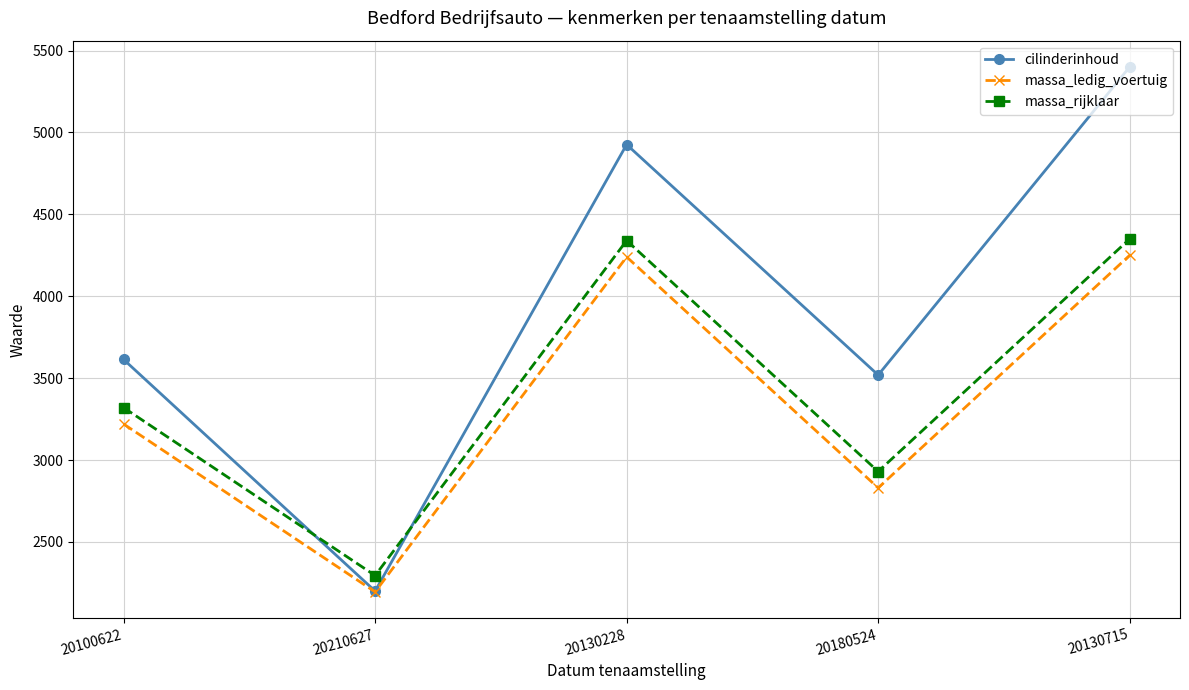

How many lines are shown in the chart?

3